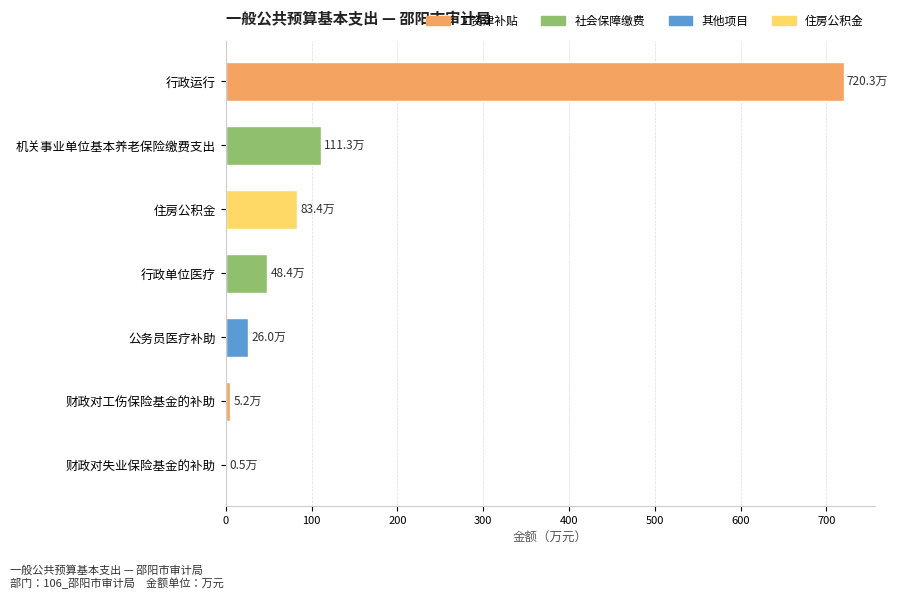

Rank the categories by value from highest to lowest.

行政运行, 机关事业单位基本养老保险缴费支出, 住房公积金, 行政单位医疗, 公务员医疗补助, 财政对工伤保险基金的补助, 财政对失业保险基金的补助